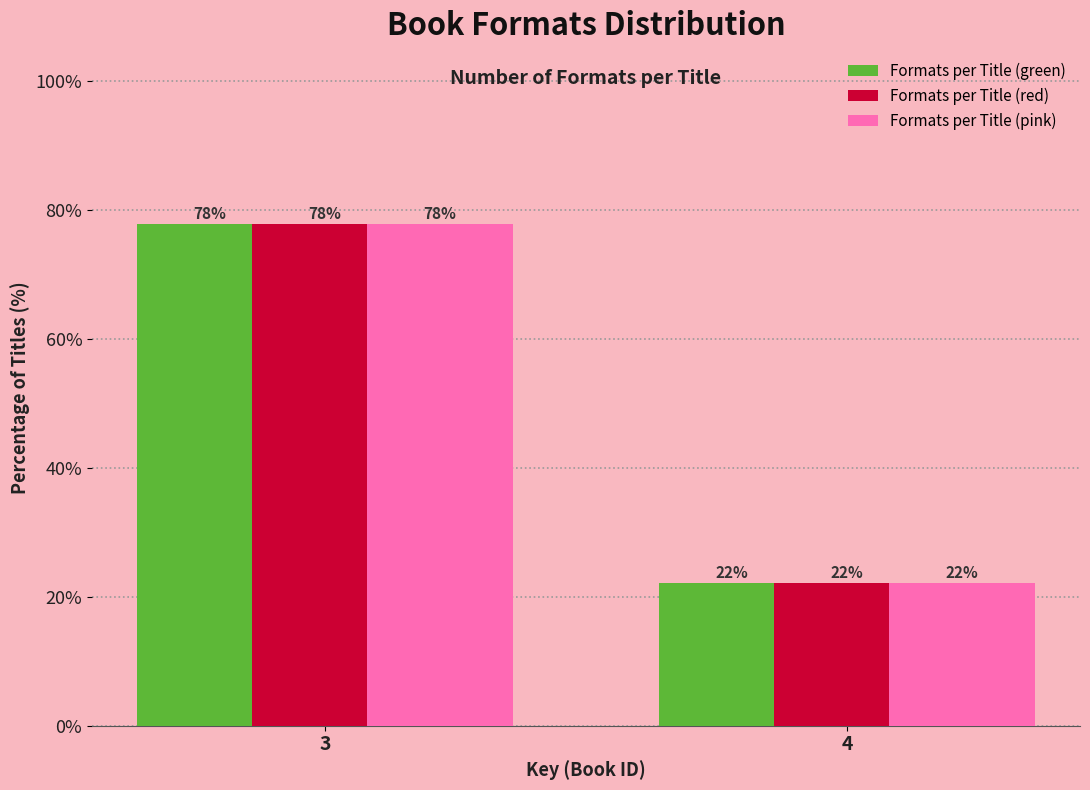

The value of Formats per Title (green) at 4 is 22.2. True or false?

True